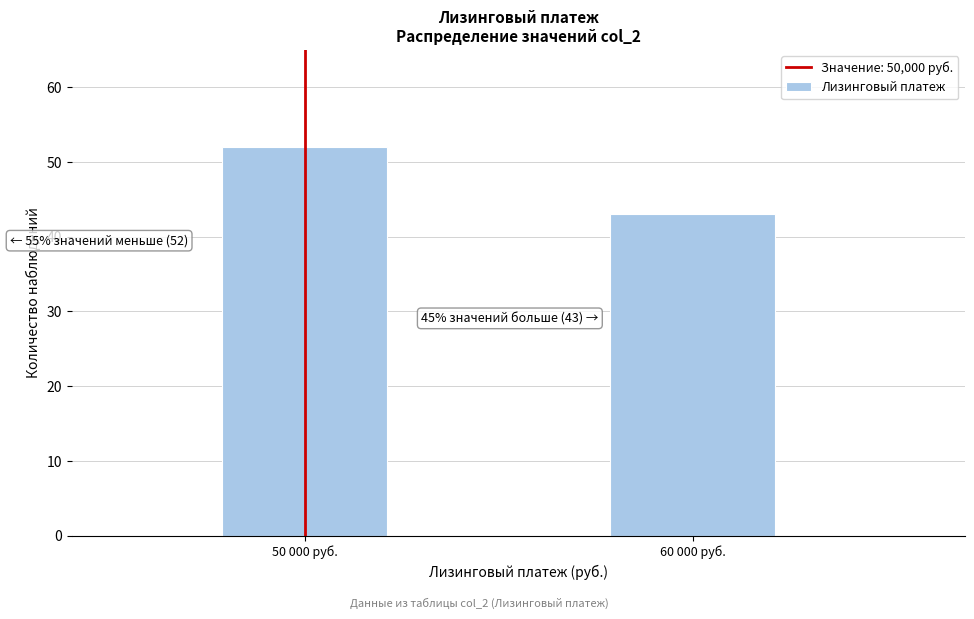

Reading right to left, what are all the values shown in this chart?

43	52